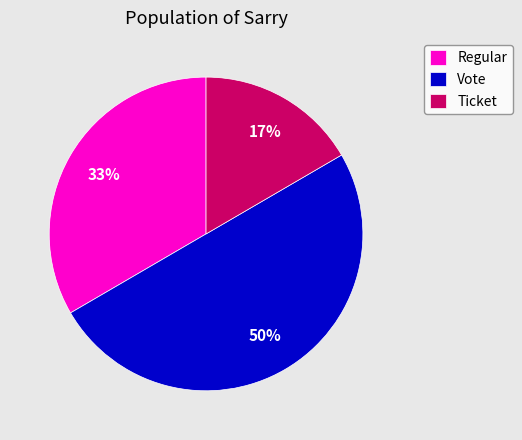

How many segments does this pie chart have?

3